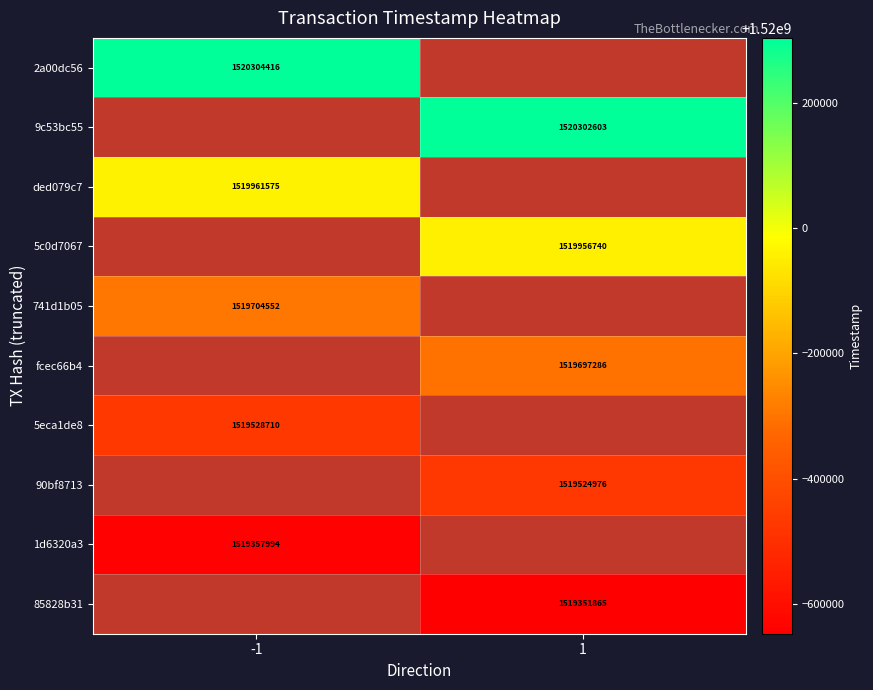

Is the value of 9c53bc55 at 1 greater than the value of fcec66b4 at 1?

Yes